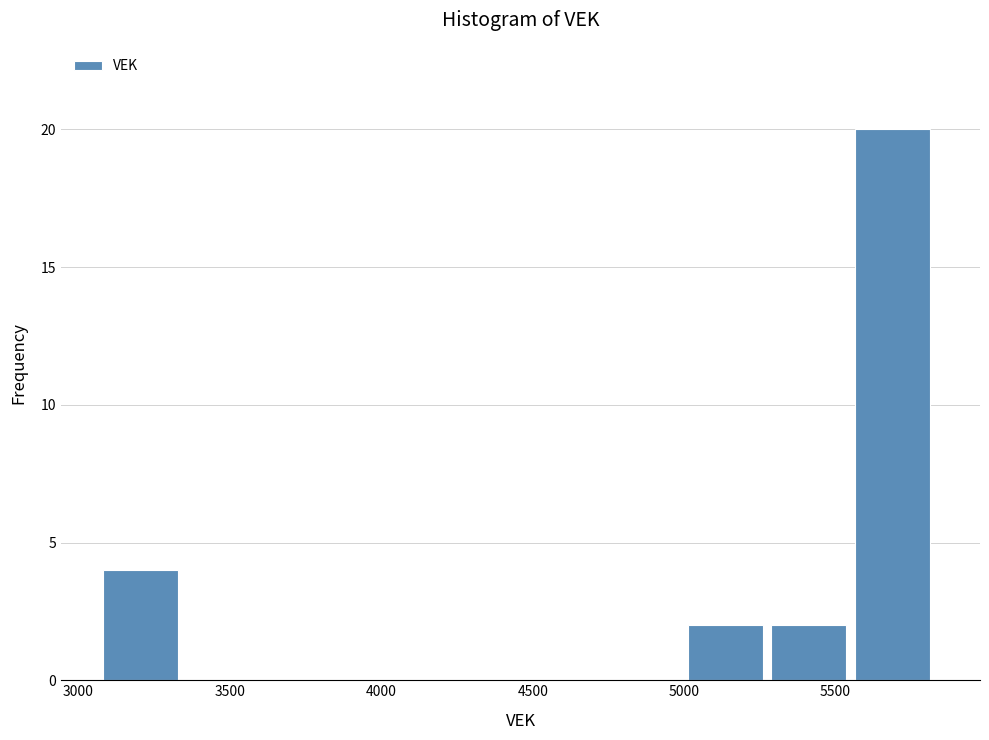

How tall is the bar that spans 5000 to 5300 on the x-axis? Neither the bar edges nor the heights are printed on the chart, so give them approximately, as read against the axes.

2